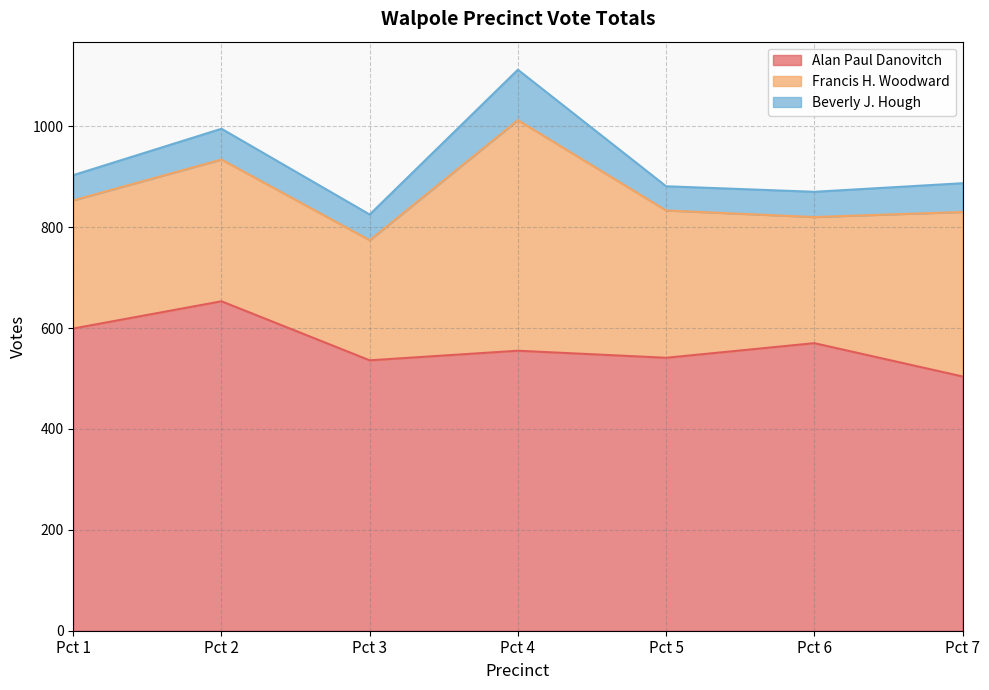

In Francis H. Woodward, how many points are lower than both neighbors (excluding endpoints)?

2